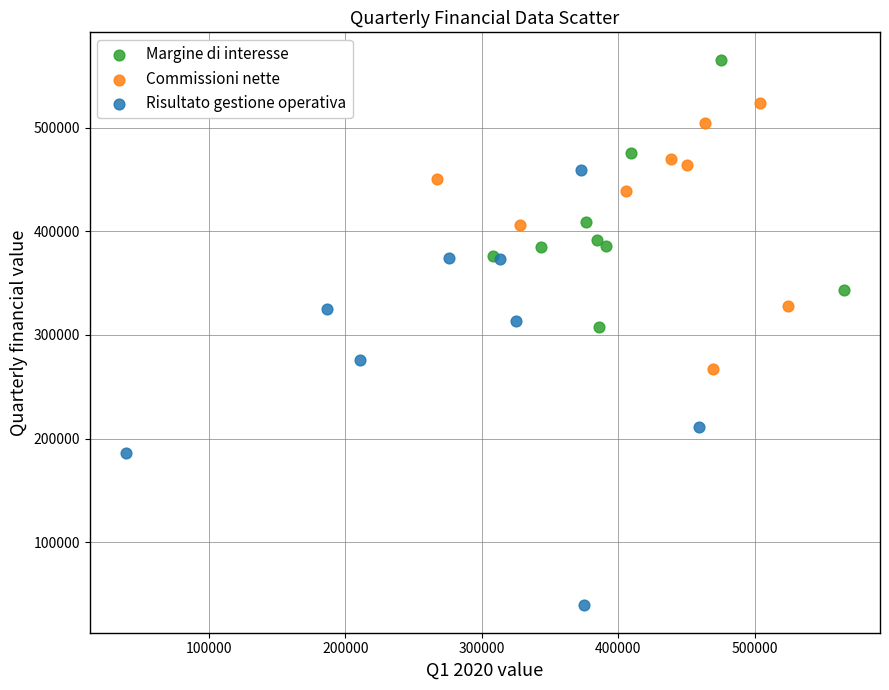

Which series reaches the minimum Y coordinate?

Risultato gestione operativa